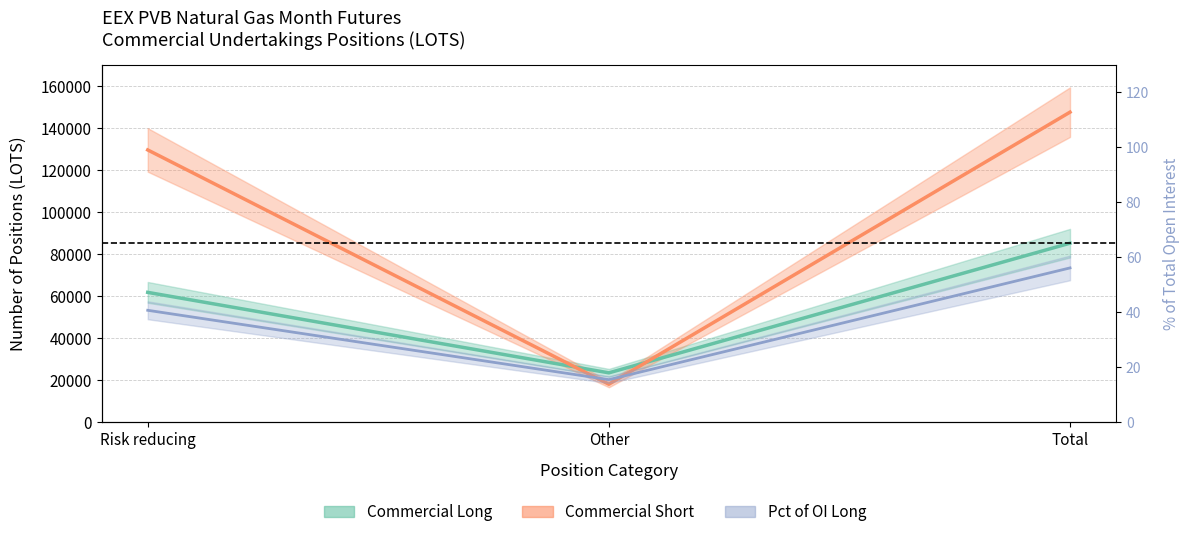

List the labels in order of Commercial Short value, smallest first.

Other, Risk reducing, Total